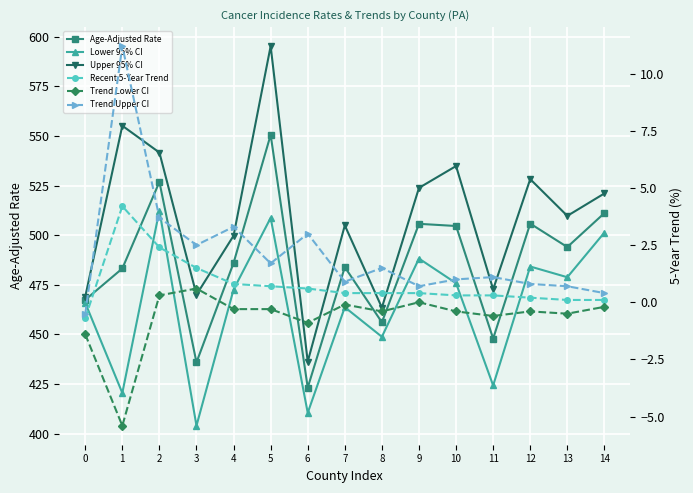

Does the chart have visible grid lines?

Yes